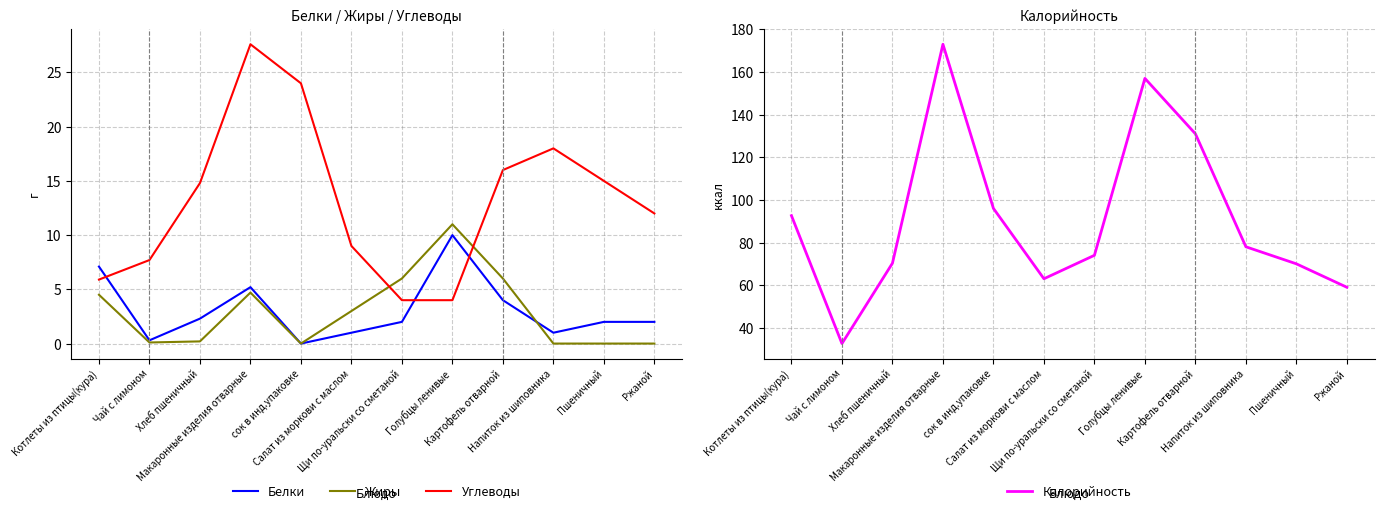

Which series has the largest range (max minus min)?

Калорийность